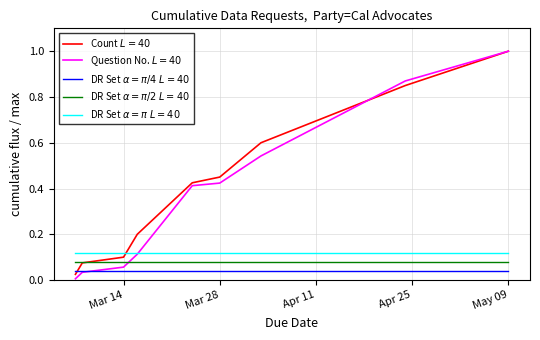

What is the maximum value shown in the chart?

1.0